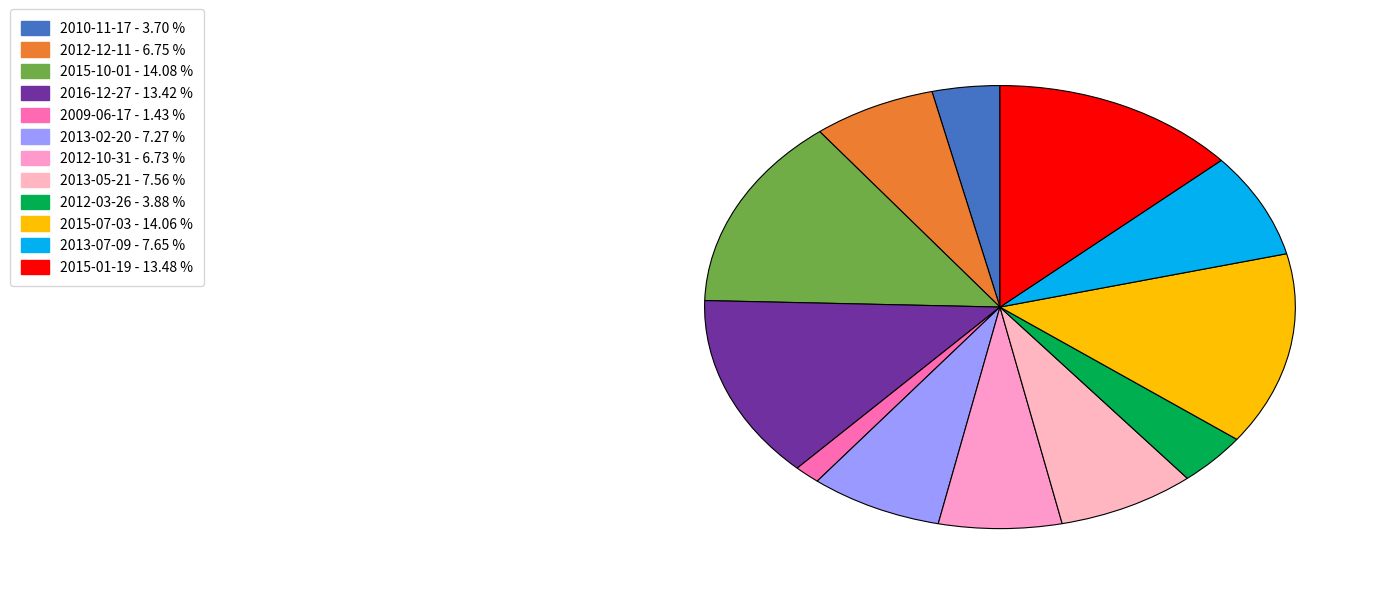

How many slices are in this pie chart?

12